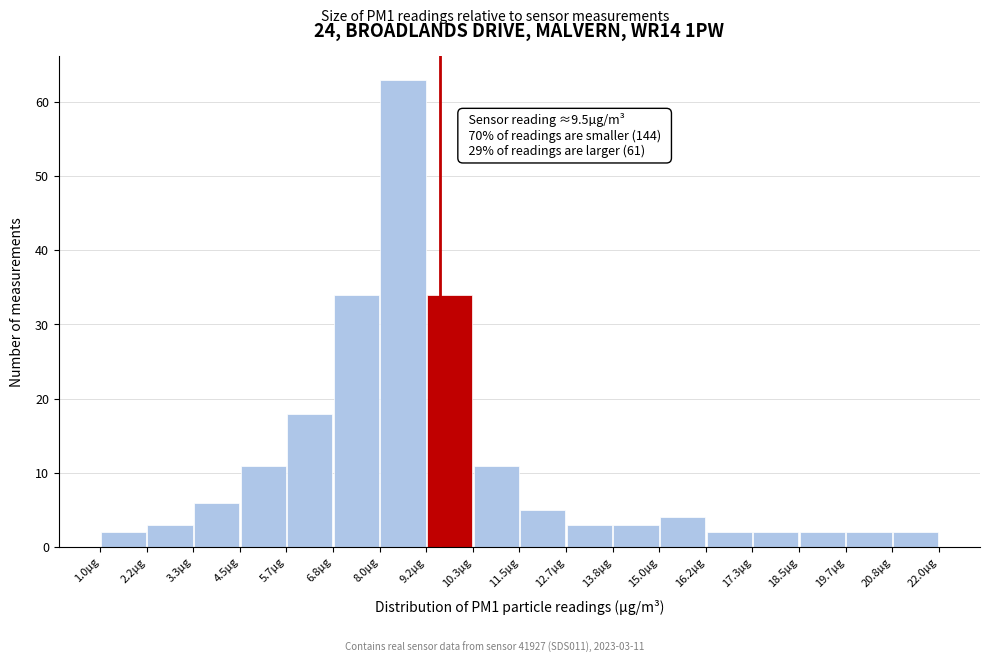

Over which range of the x-axis is the bar tallest?

8.0 to 9.2